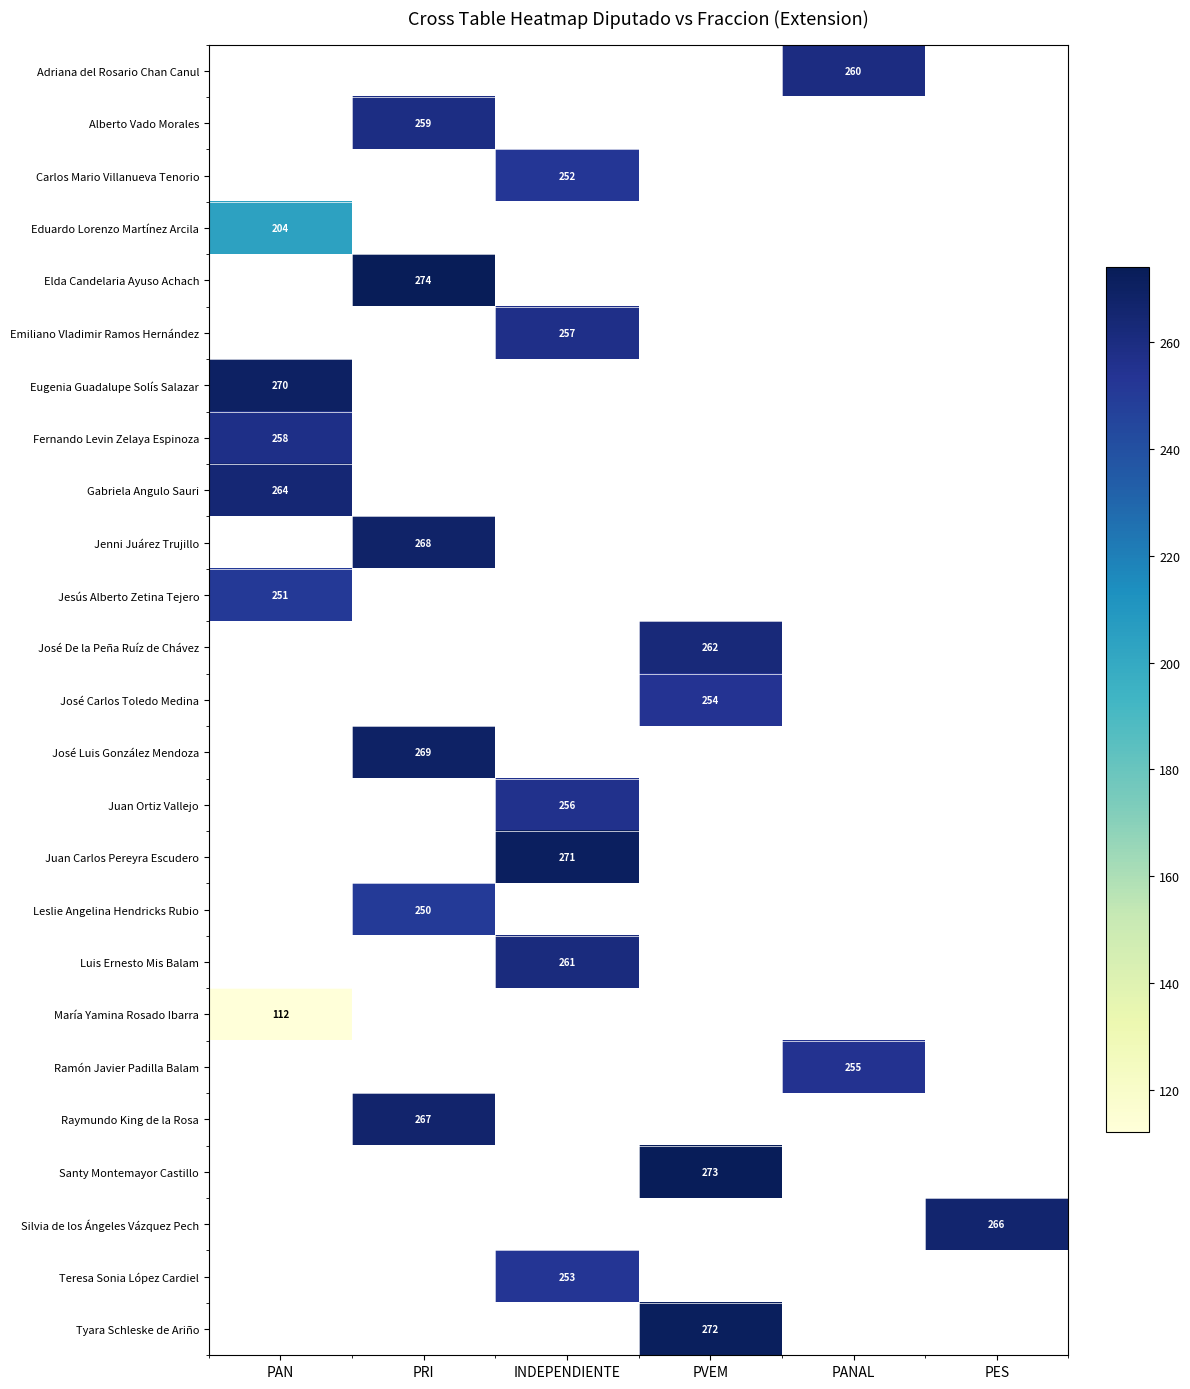

The value of Eduardo Lorenzo Martínez Arcila at PAN is 204. True or false?

True